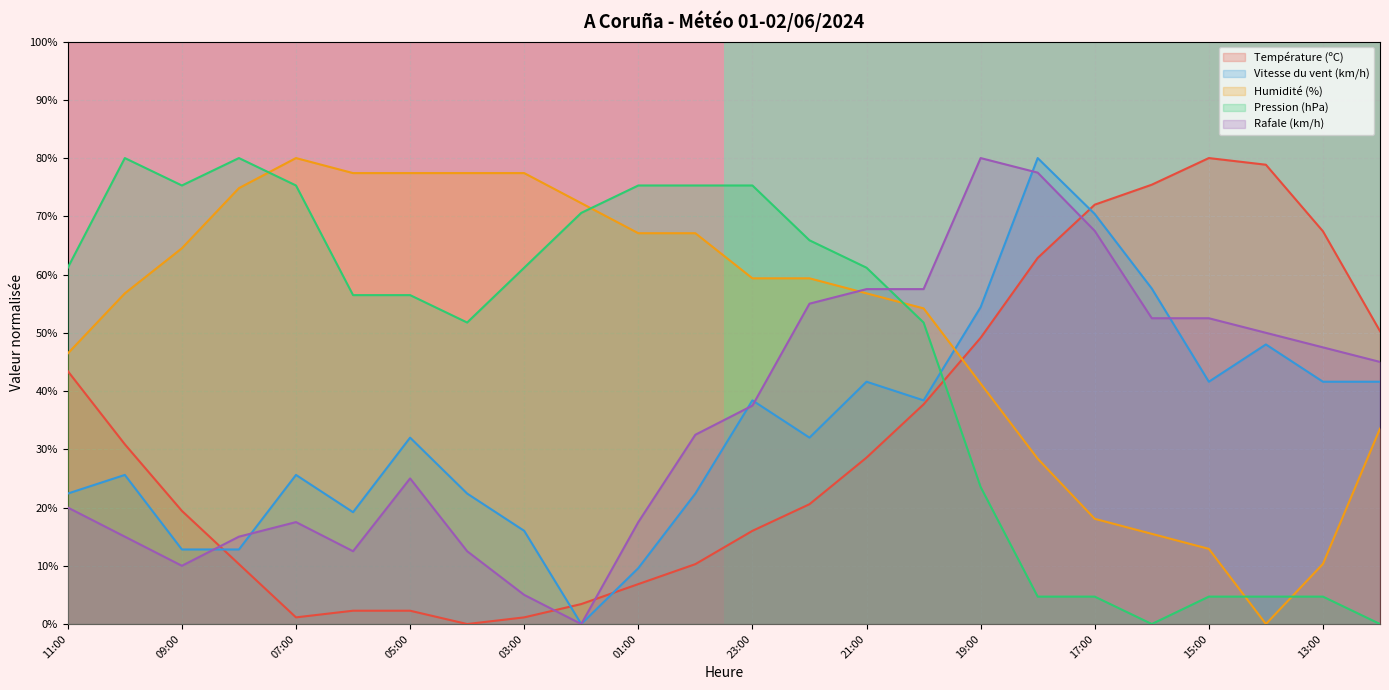

True or false: Humidité (%) and Pression (hPa) cross at least once.

True